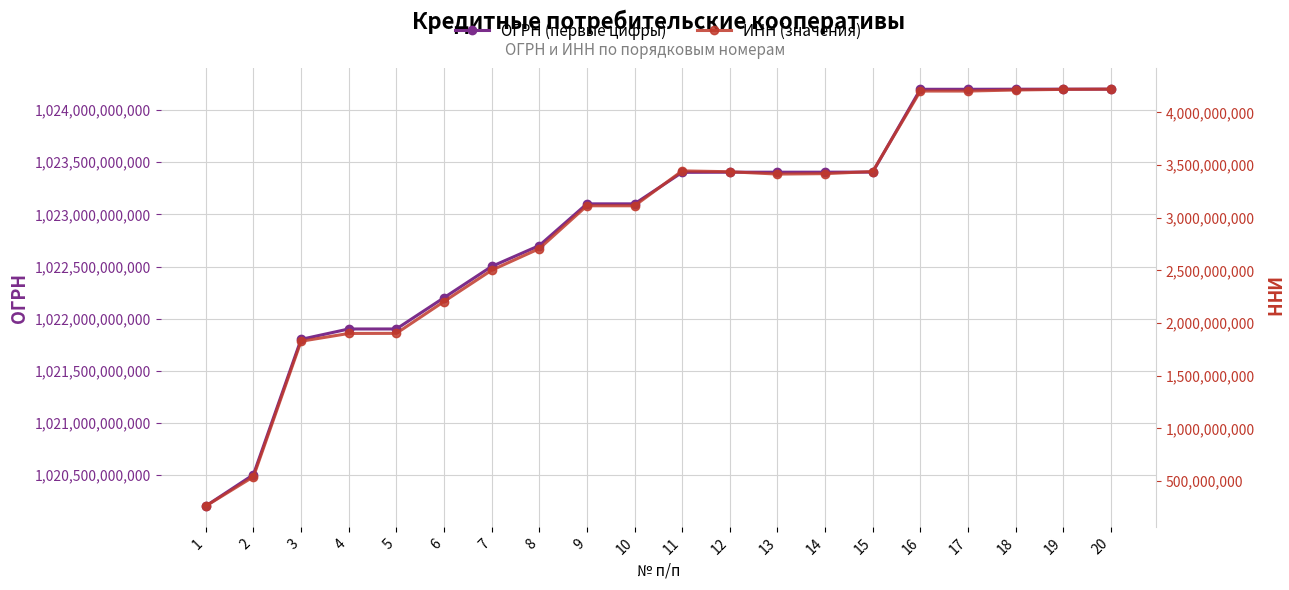

At 14, list the series in order from smallest to largest.

ИНН (значения), ОГРН (первые цифры)